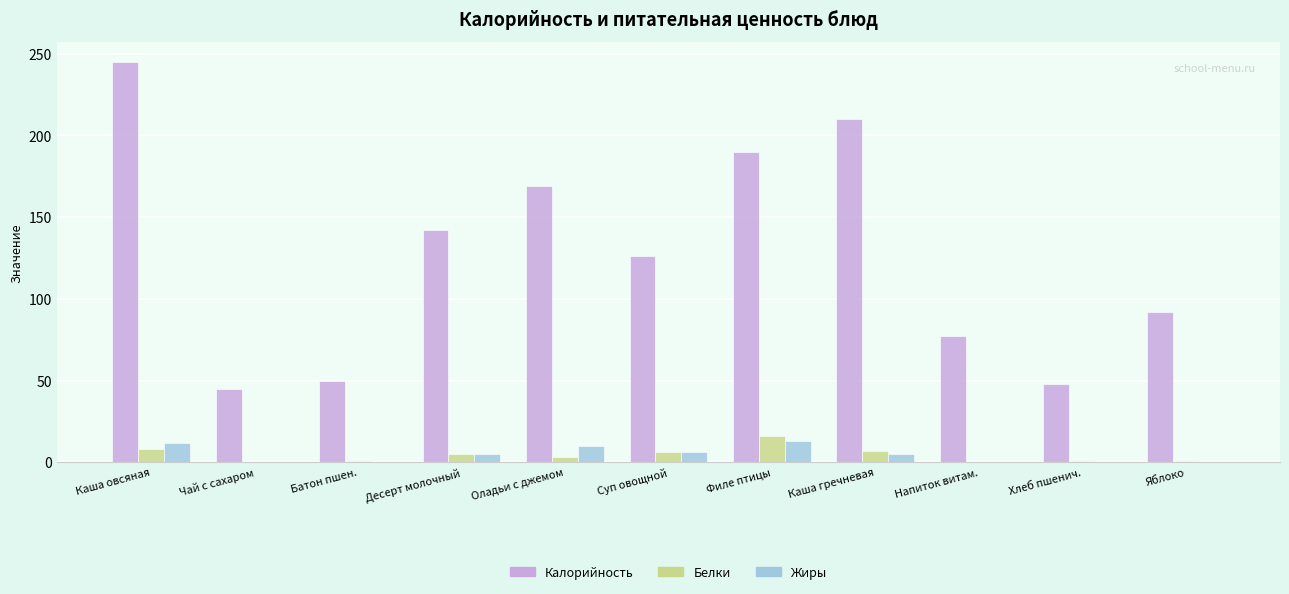

At which category does the chart reach its peak across all series?

Каша овсяная